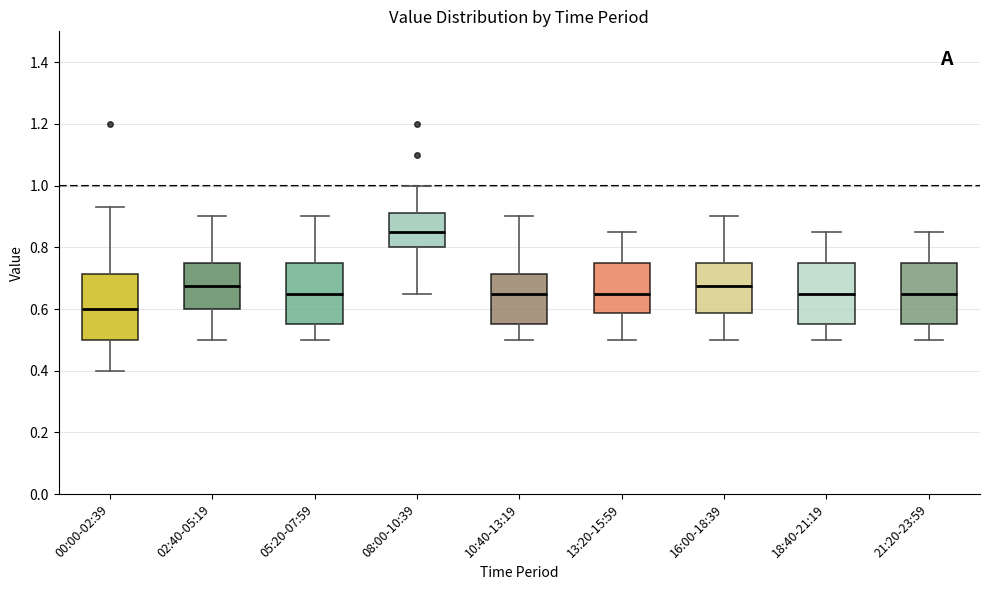

Reading left to right, transcribe this box plot: for each box, give where its median line is, the range the box spans, and where its two whiskers end, as read against the y-axis. The values are not printed on the chart, so give them approximately, as read against the axis.

00:00-02:39: median 0.60, box 0.50 to 0.72, whiskers 0.40 to 0.94
02:40-05:19: median 0.68, box 0.60 to 0.76, whiskers 0.50 to 0.90
05:20-07:59: median 0.66, box 0.56 to 0.76, whiskers 0.50 to 0.90
08:00-10:39: median 0.86, box 0.80 to 0.92, whiskers 0.66 to 1.00
10:40-13:19: median 0.66, box 0.56 to 0.72, whiskers 0.50 to 0.90
13:20-15:59: median 0.66, box 0.58 to 0.76, whiskers 0.50 to 0.86
16:00-18:39: median 0.68, box 0.58 to 0.76, whiskers 0.50 to 0.90
18:40-21:19: median 0.66, box 0.56 to 0.76, whiskers 0.50 to 0.86
21:20-23:59: median 0.66, box 0.56 to 0.76, whiskers 0.50 to 0.86